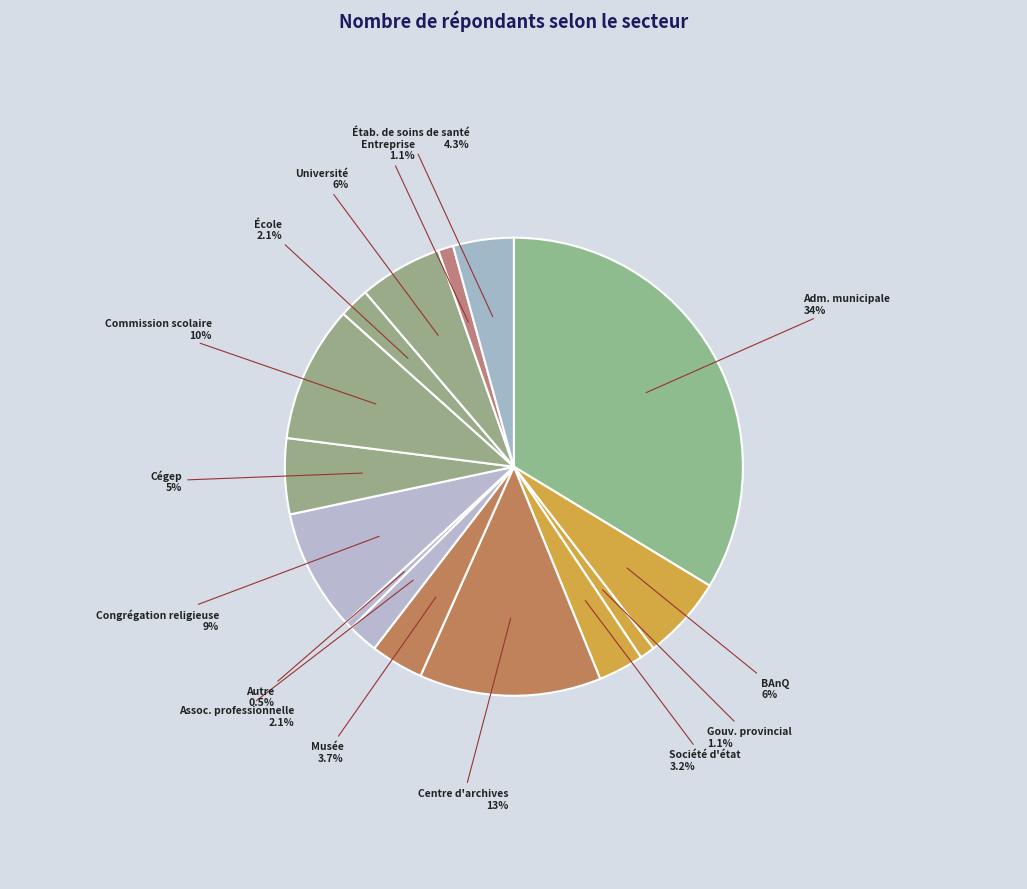

What is the smallest slice in the pie chart?

Autre